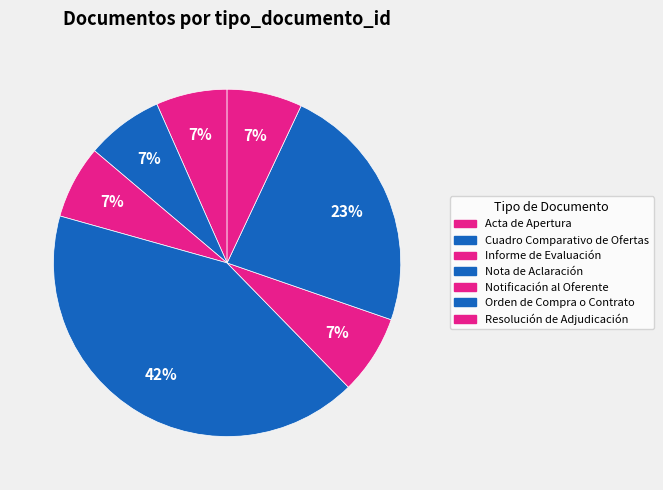

To the nearest percent, what is the combined percentage of Nota de Aclaración and Resolución de Adjudicación?

49%